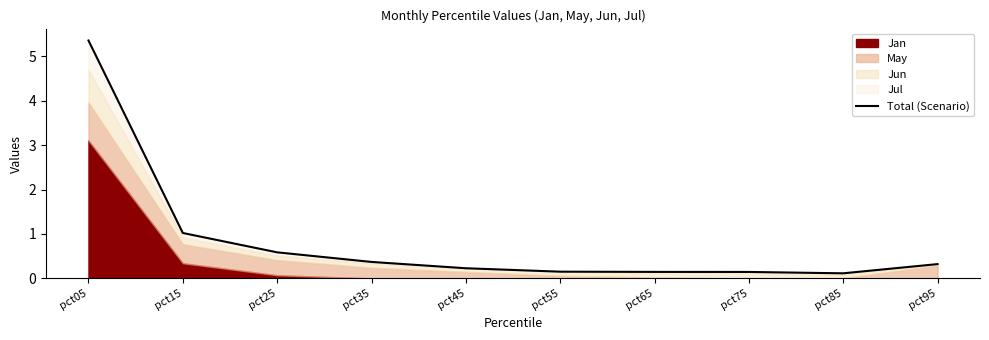

What is the sum of all values?

8.4